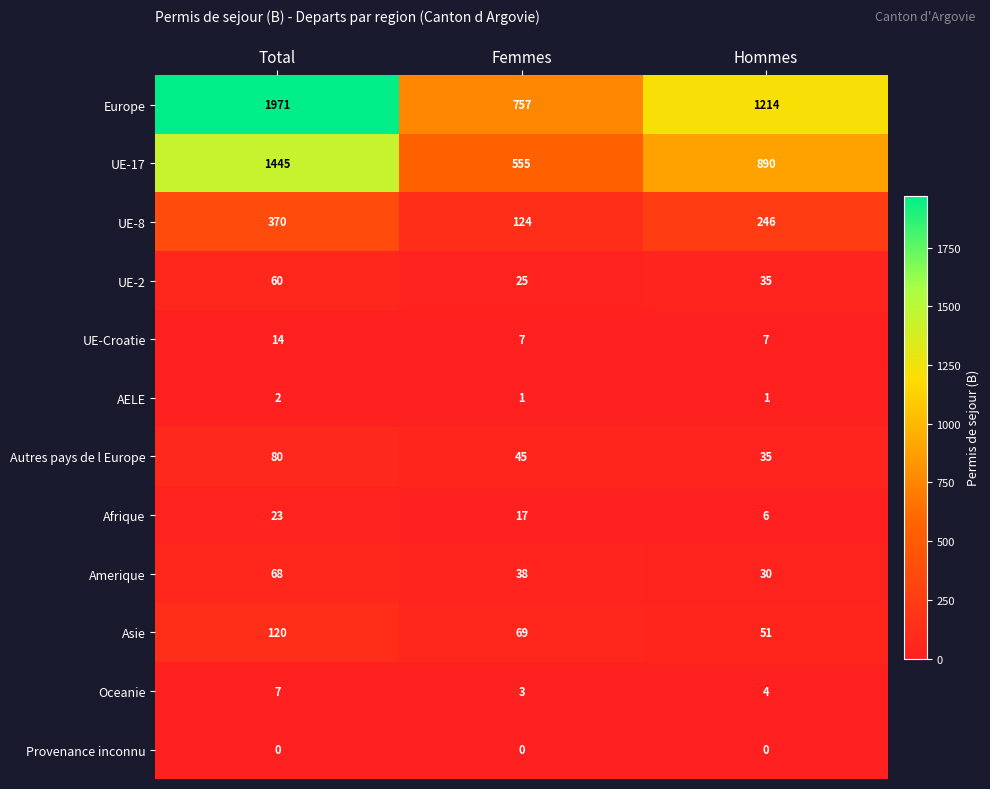

Count the AELE values in the range 1 to 2.

3